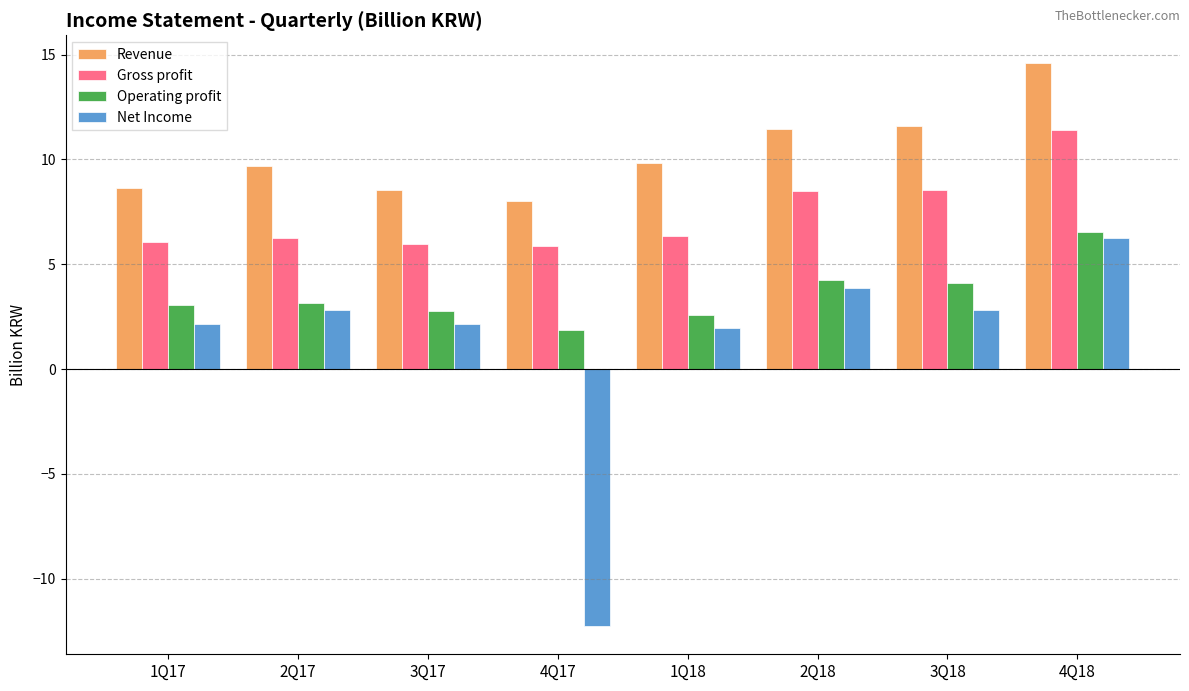

Rank the series by their maximum value, from lowest to highest.

Net Income, Operating profit, Gross profit, Revenue